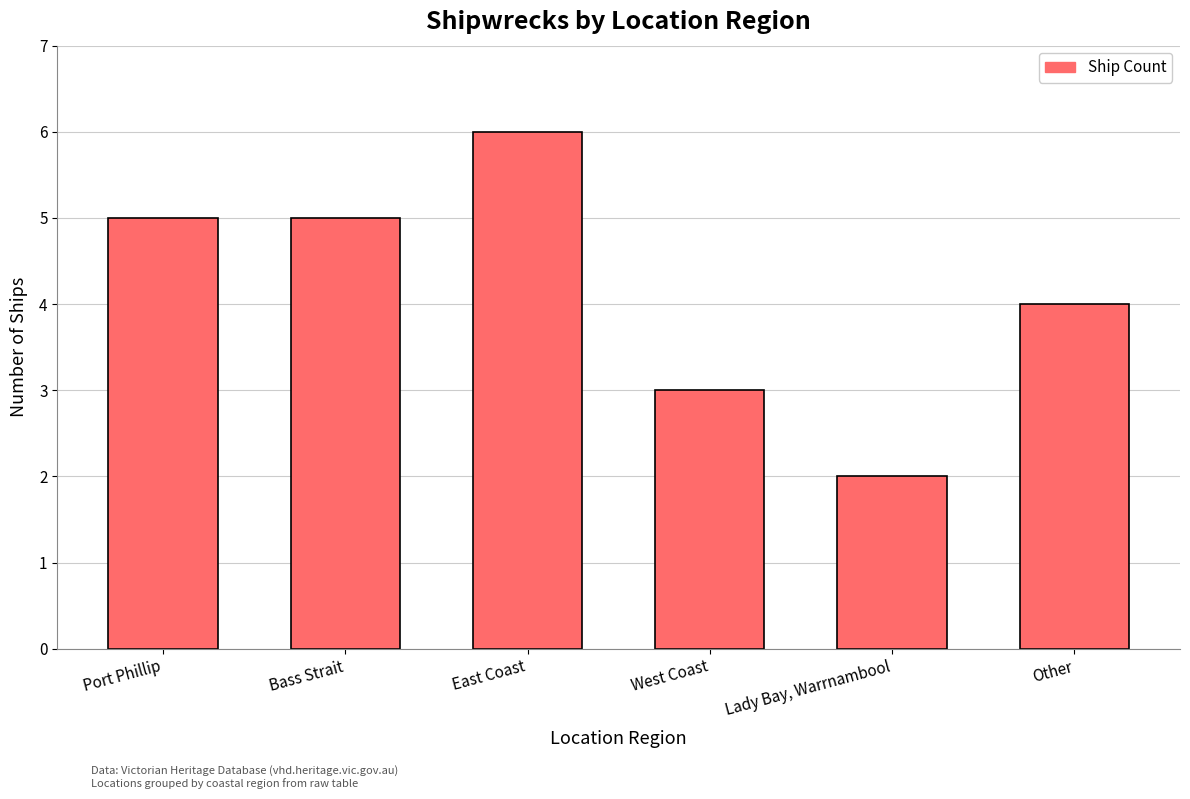

What is the smallest value displayed?

2